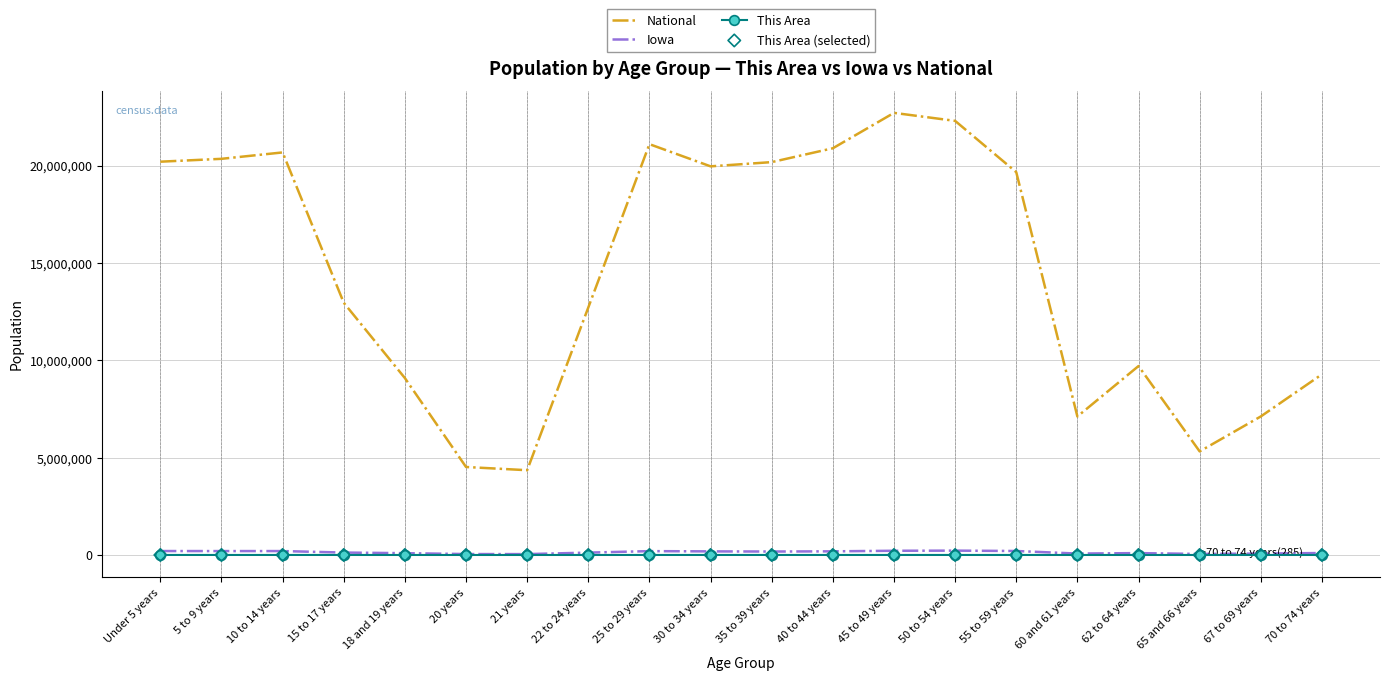

Which series has the largest total across all categories?

National